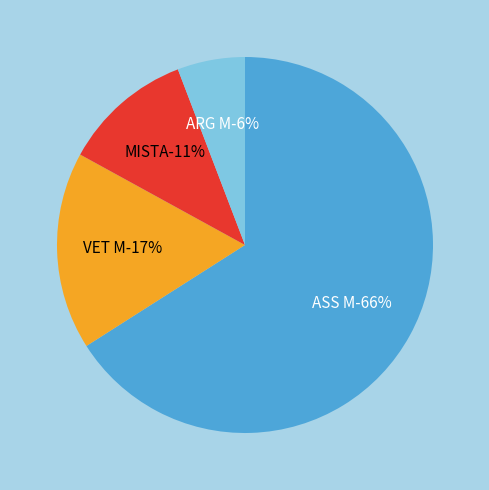

What is the majority slice?

ASS M